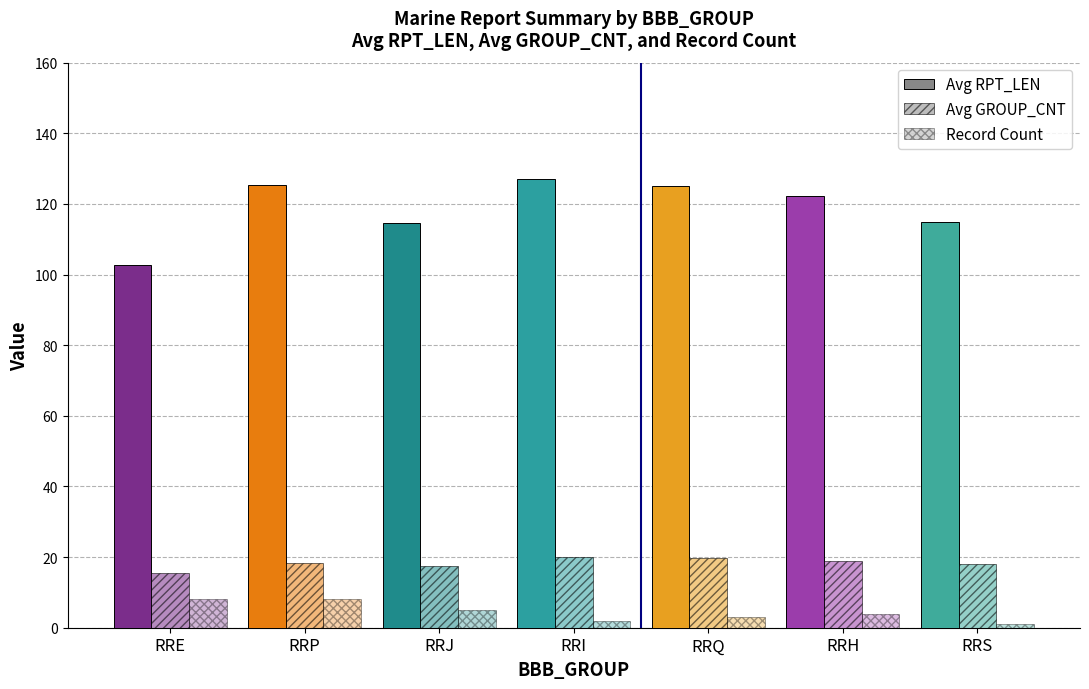

The Avg RPT_LEN series shows 125.0 at RRQ. True or false?

True